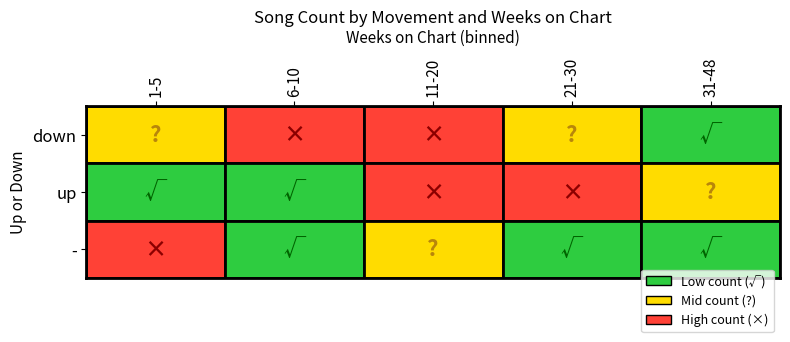

The value of up at 21-30 is 5. True or false?

True